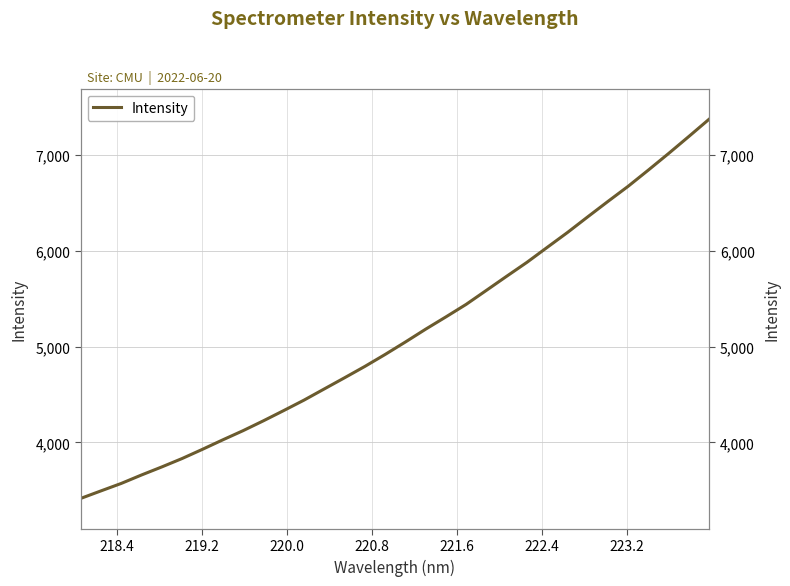

How many lines are shown in the chart?

1